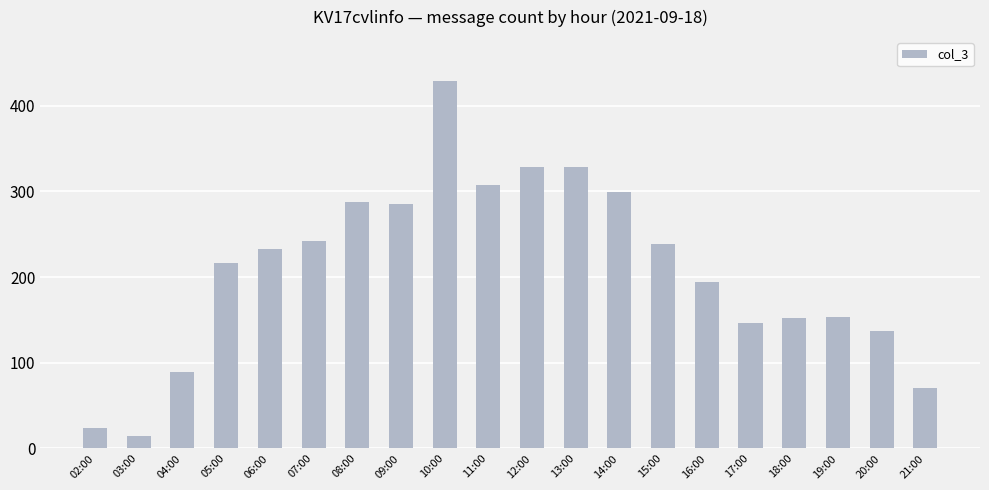

Which category has the highest value across all series?

10:00